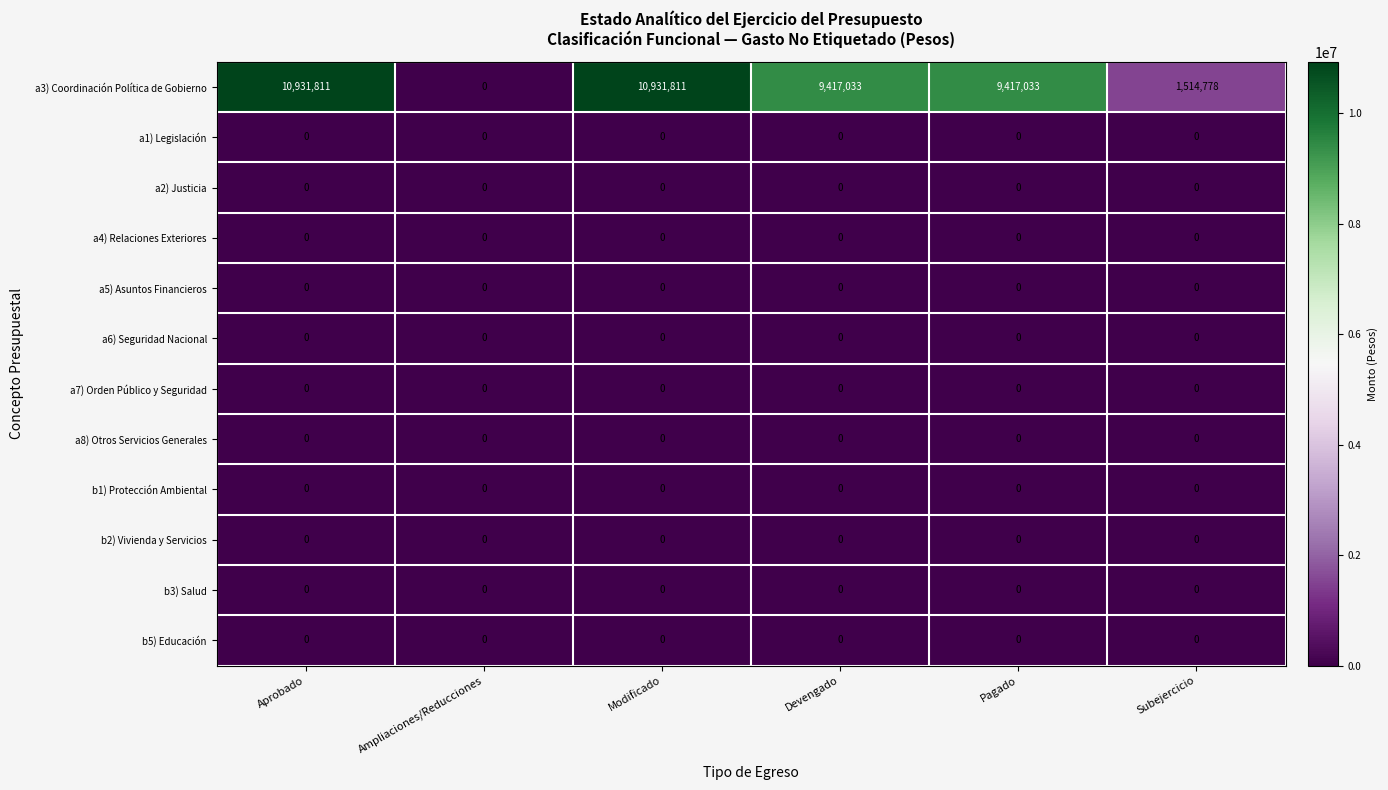

What is the spread (max minus min) of values at Subejercicio?

1514778